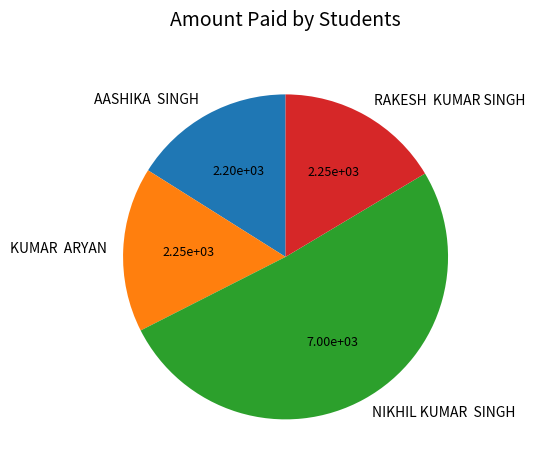

Which category has the biggest portion of the pie?

NIKHIL KUMAR SINGH